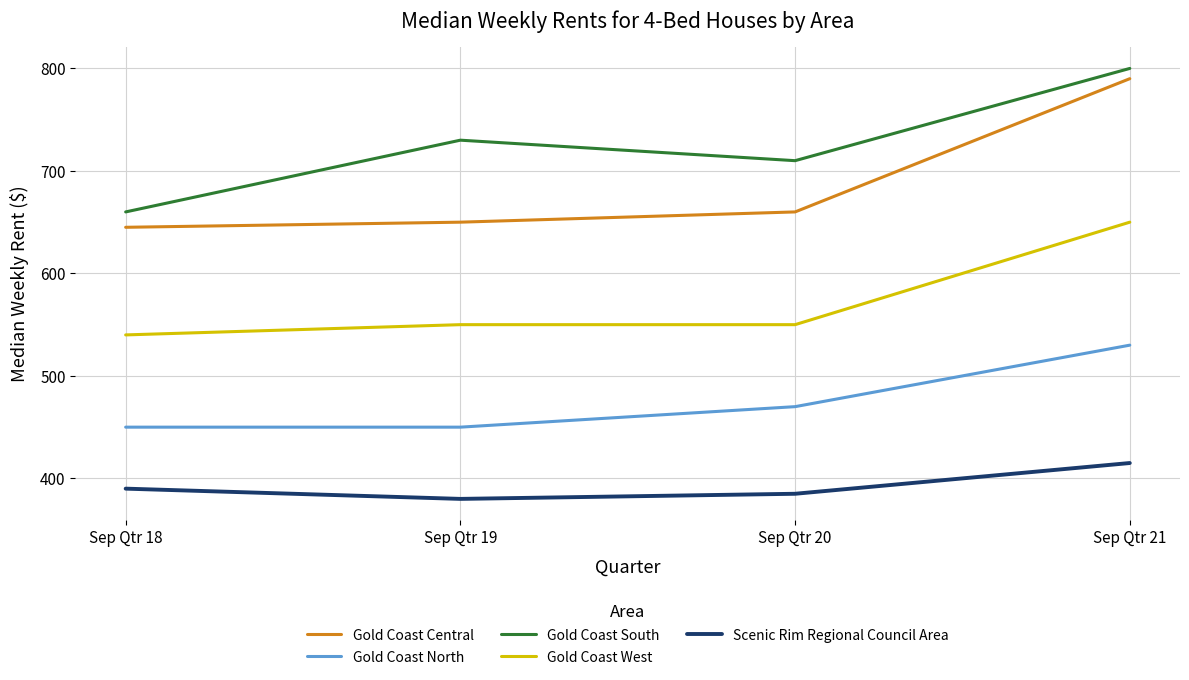

How many series are shown in this chart?

5